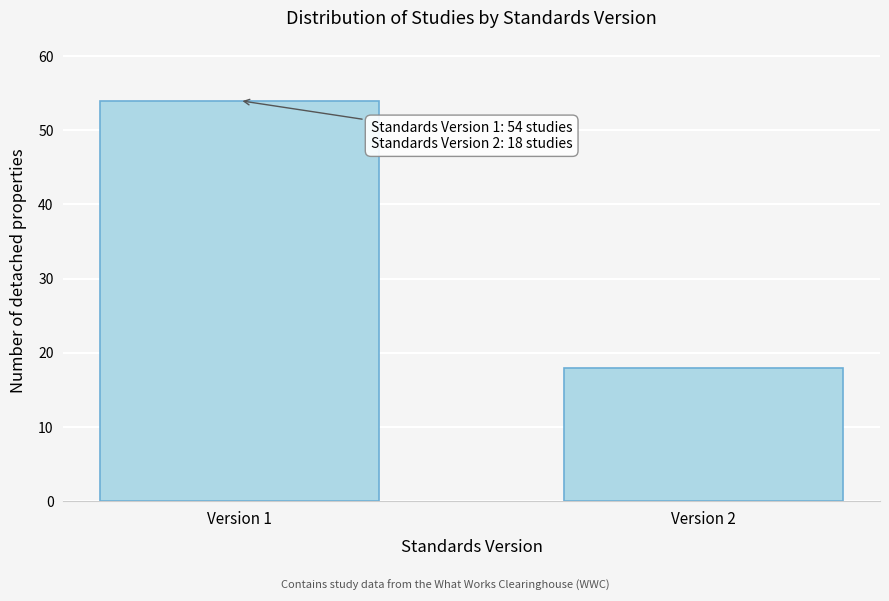

Reading left to right, transcribe all the data shown in this chart.

54	18